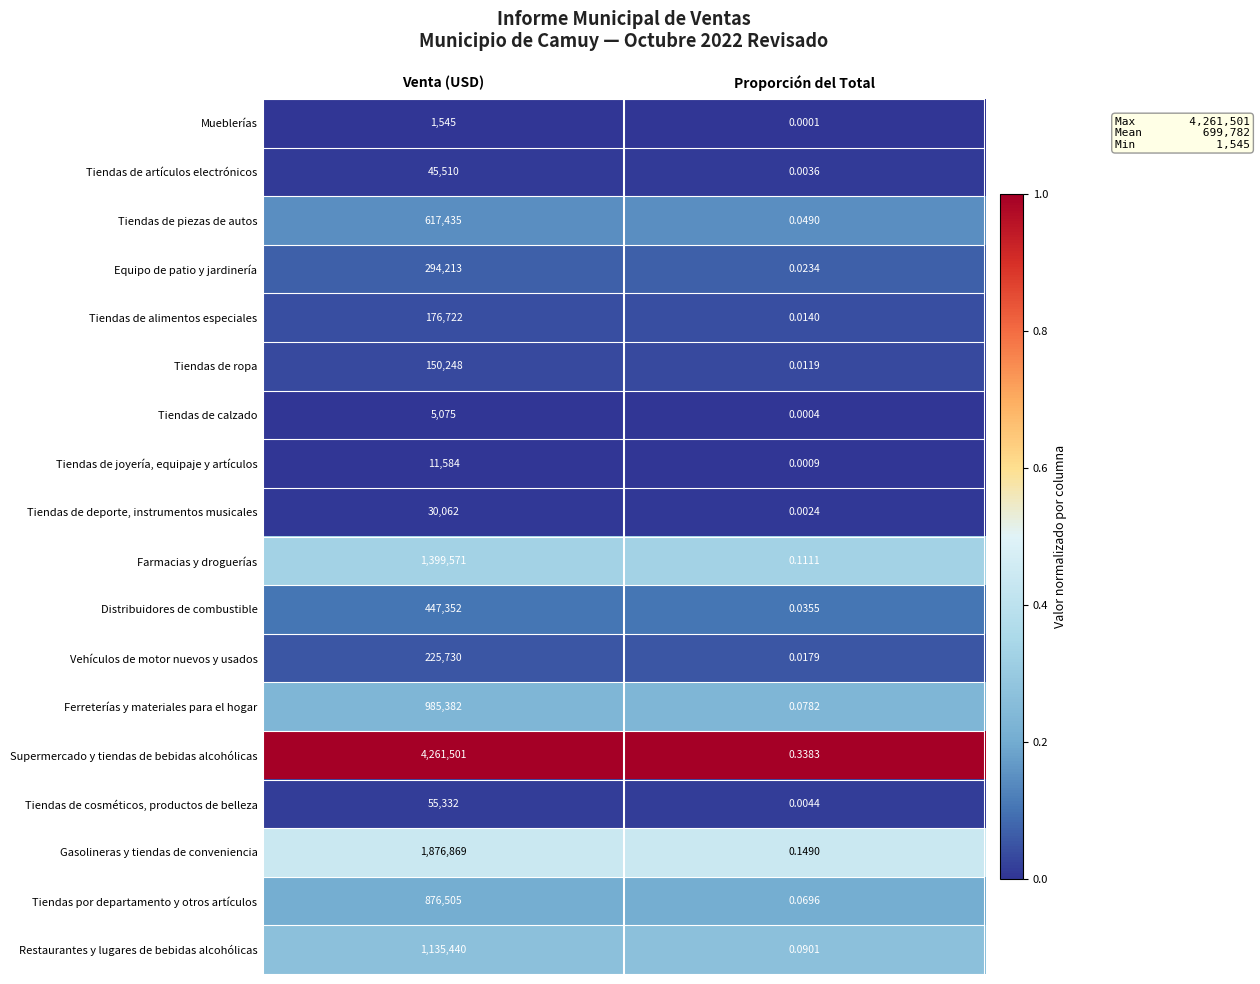

Where is Tiendas por departamento y otros artículos nearest to the value 438252?

Proporción del Total